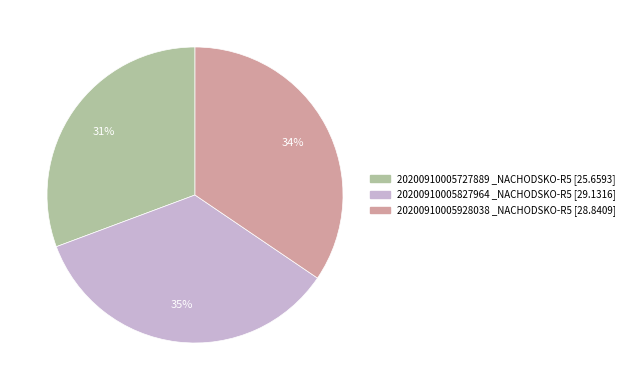

To the nearest percent, what is the difference between the largest and smallest slice percentages?

4%